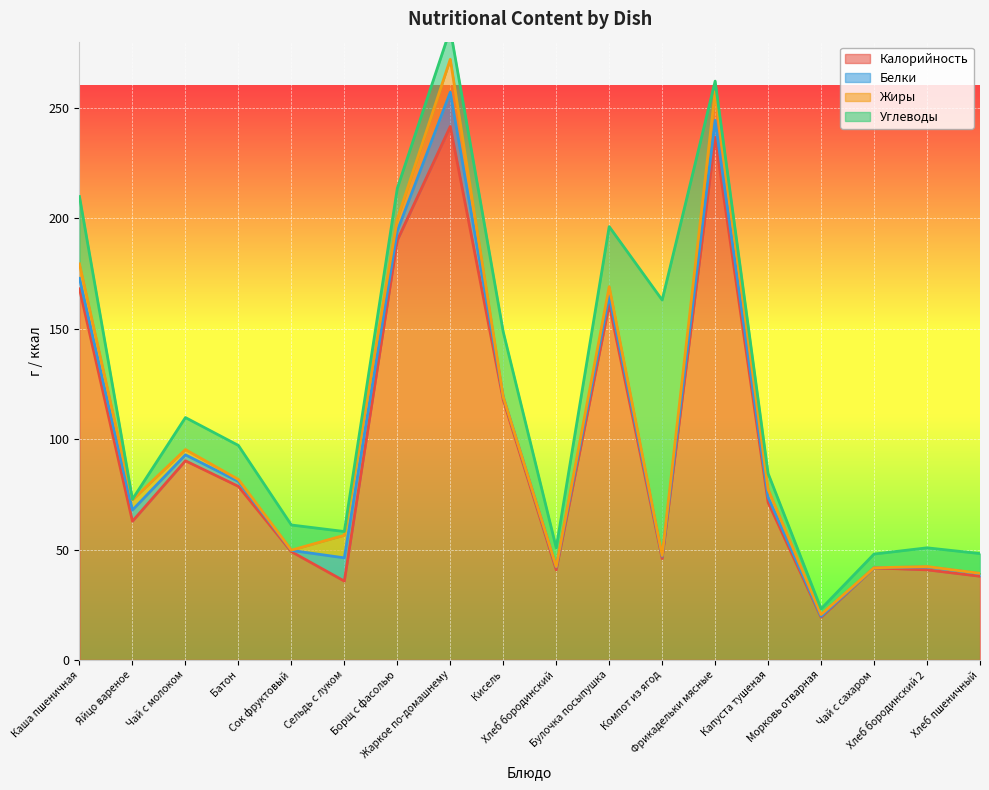

What is the lowest value of the Калорийность series?

19.3